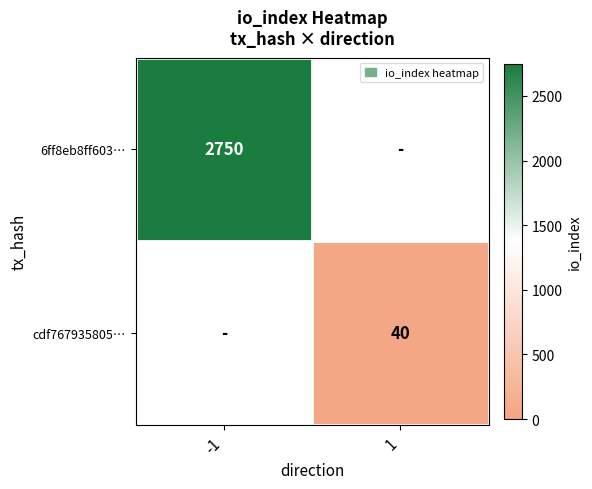

The value of cdf767935805… at 1 is 40. True or false?

True